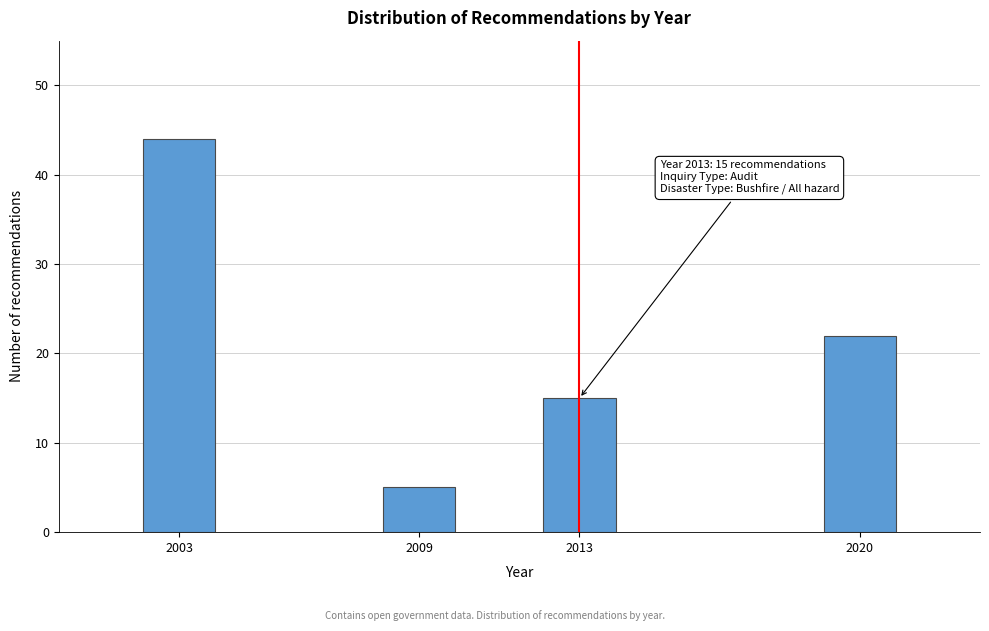

Reading left to right, transcribe all the data shown in this chart.

44	5	15	22